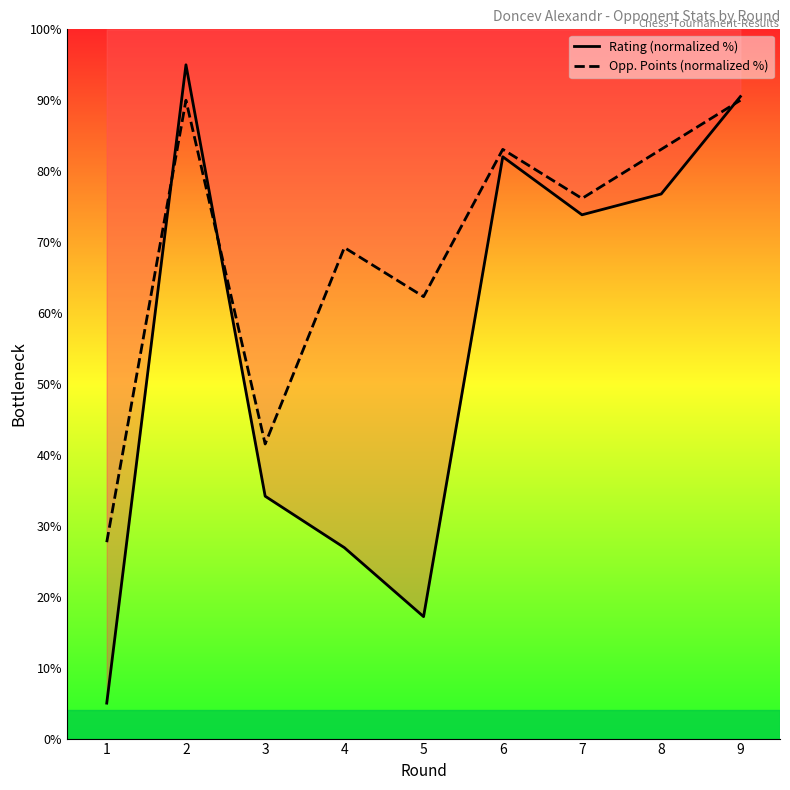

What is the value of the Rating (normalized %) point at the 3rd from the left?

34.2